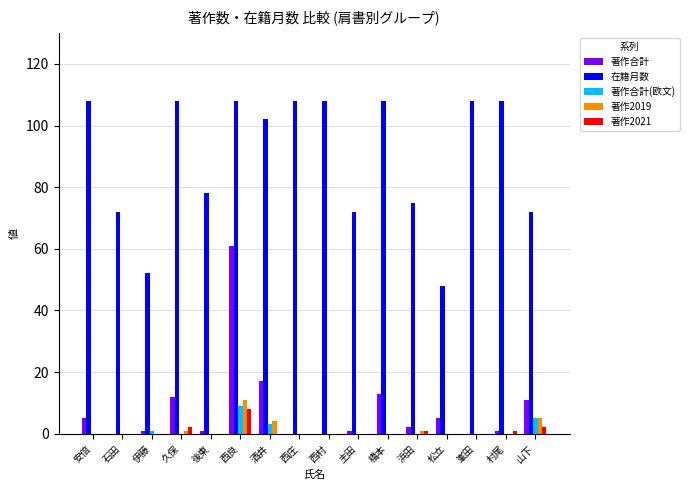

Where is 著作合計 nearest to the value 30?

酒井